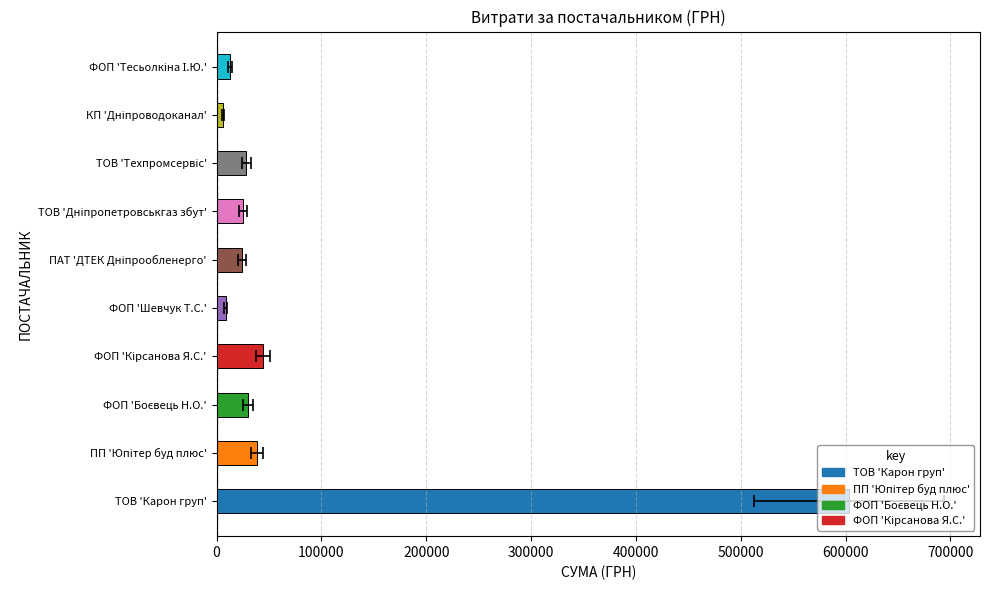

What is the difference between the maximum and second lowest values?

594146.7